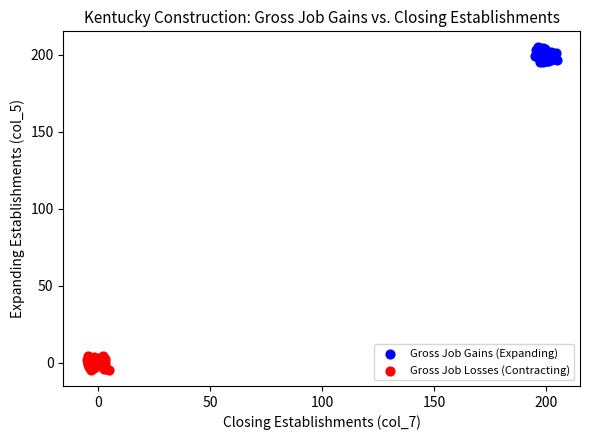

Which series contains the lowest Y value?

Gross Job Losses (Contracting)